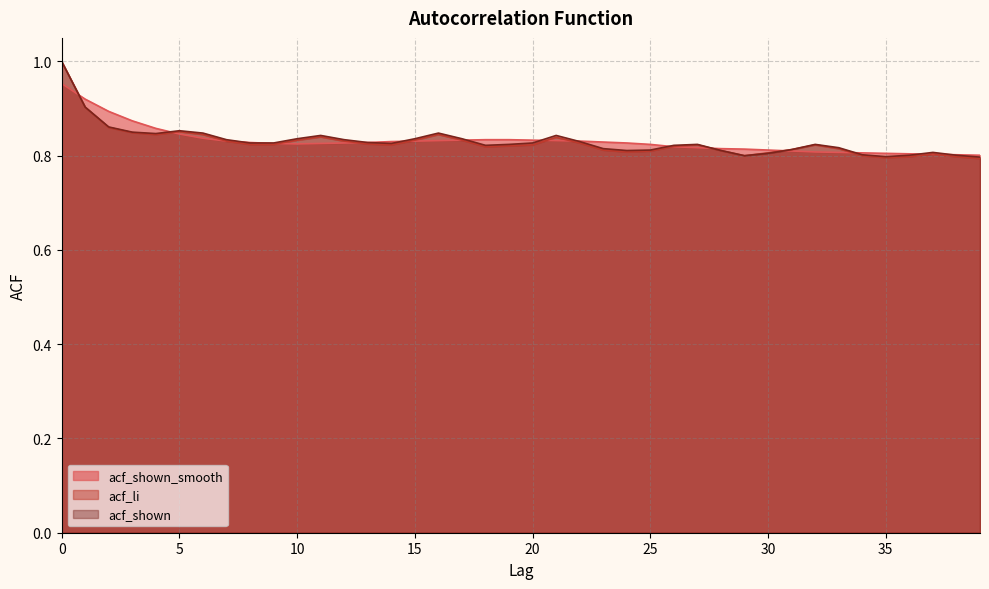

Reading right to left, what are all the values shown in this chart?

acf_shown_smooth: 39=0.8	38=0.8	37=0.8	36=0.8	35=0.8	34=0.8	33=0.8	32=0.8	31=0.8	30=0.8	29=0.8	28=0.8	27=0.8	26=0.8	25=0.8	24=0.8	23=0.8	22=0.8	21=0.8	20=0.8	19=0.8	18=0.8	17=0.8	16=0.8	15=0.8	14=0.8	13=0.8	12=0.8	11=0.8	10=0.8	9=0.8	8=0.8	7=0.8	6=0.8	5=0.8	4=0.9	3=0.9	2=0.9	1=0.9	0=1.0
acf_li: 39=0.8	38=0.8	37=0.8	36=0.8	35=0.8	34=0.8	33=0.8	32=0.8	31=0.8	30=0.8	29=0.8	28=0.8	27=0.8	26=0.8	25=0.8	24=0.8	23=0.8	22=0.8	21=0.8	20=0.8	19=0.8	18=0.8	17=0.8	16=0.8	15=0.8	14=0.8	13=0.8	12=0.8	11=0.8	10=0.8	9=0.8	8=0.8	7=0.8	6=0.8	5=0.9	4=0.8	3=0.8	2=0.9	1=0.9	0=1.0
acf_shown: 39=0.8	38=0.8	37=0.8	36=0.8	35=0.8	34=0.8	33=0.8	32=0.8	31=0.8	30=0.8	29=0.8	28=0.8	27=0.8	26=0.8	25=0.8	24=0.8	23=0.8	22=0.8	21=0.8	20=0.8	19=0.8	18=0.8	17=0.8	16=0.8	15=0.8	14=0.8	13=0.8	12=0.8	11=0.8	10=0.8	9=0.8	8=0.8	7=0.8	6=0.8	5=0.9	4=0.8	3=0.8	2=0.9	1=0.9	0=1.0